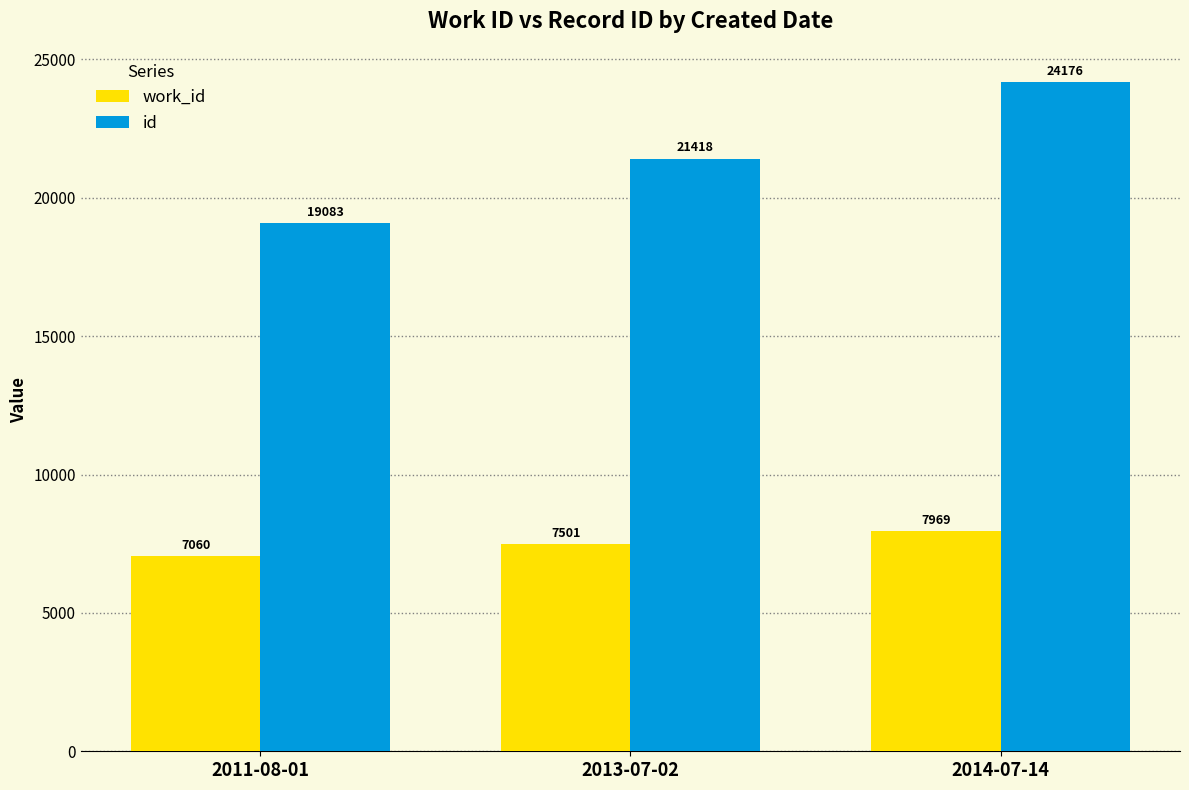

Which series has the widest spread of values?

id